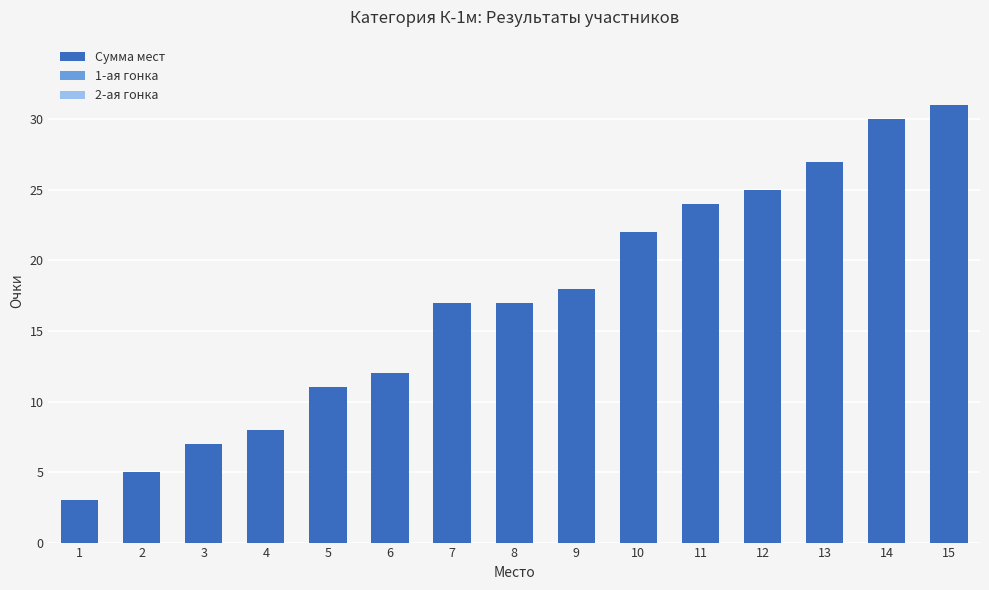

At which category does the chart reach its peak across all series?

15